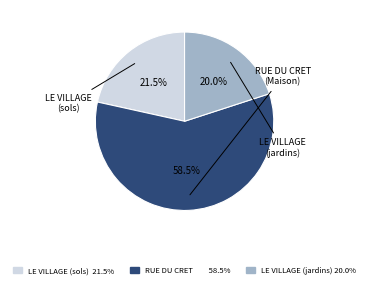

Count the number of slices in the pie.

3